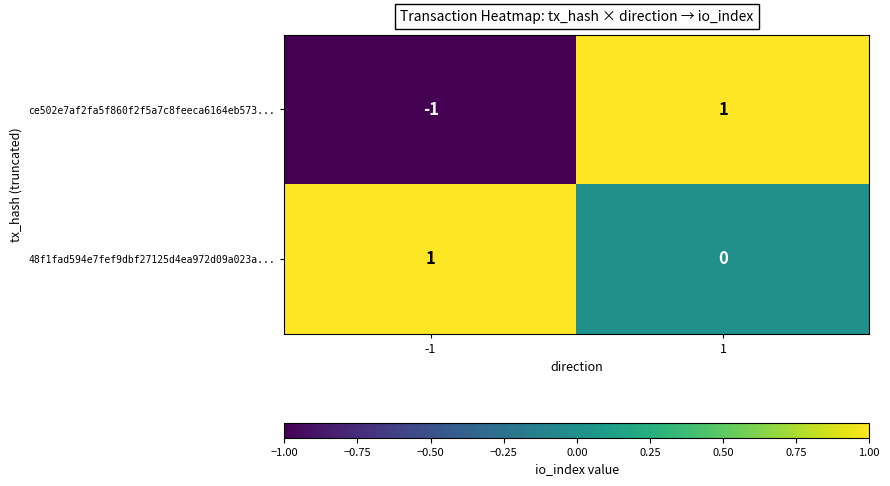

How many distinct data groups are displayed?

2